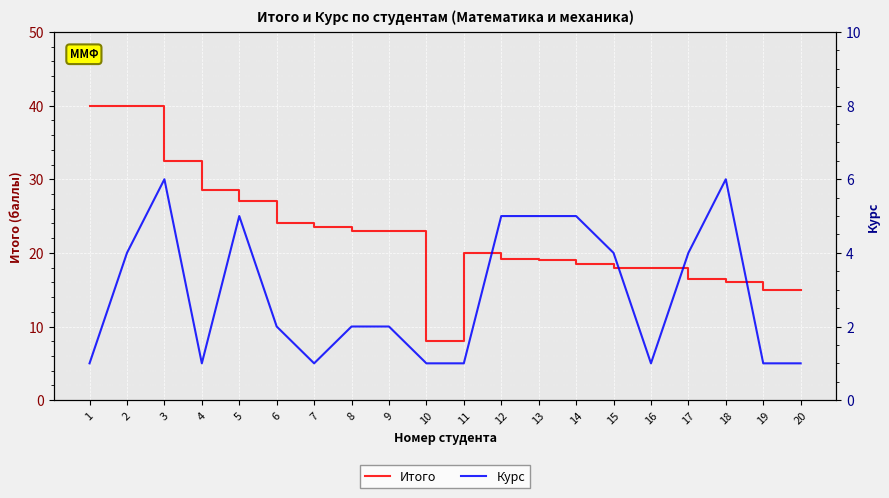

What is the difference between the second highest and minimum values in the Курс series?

5.0